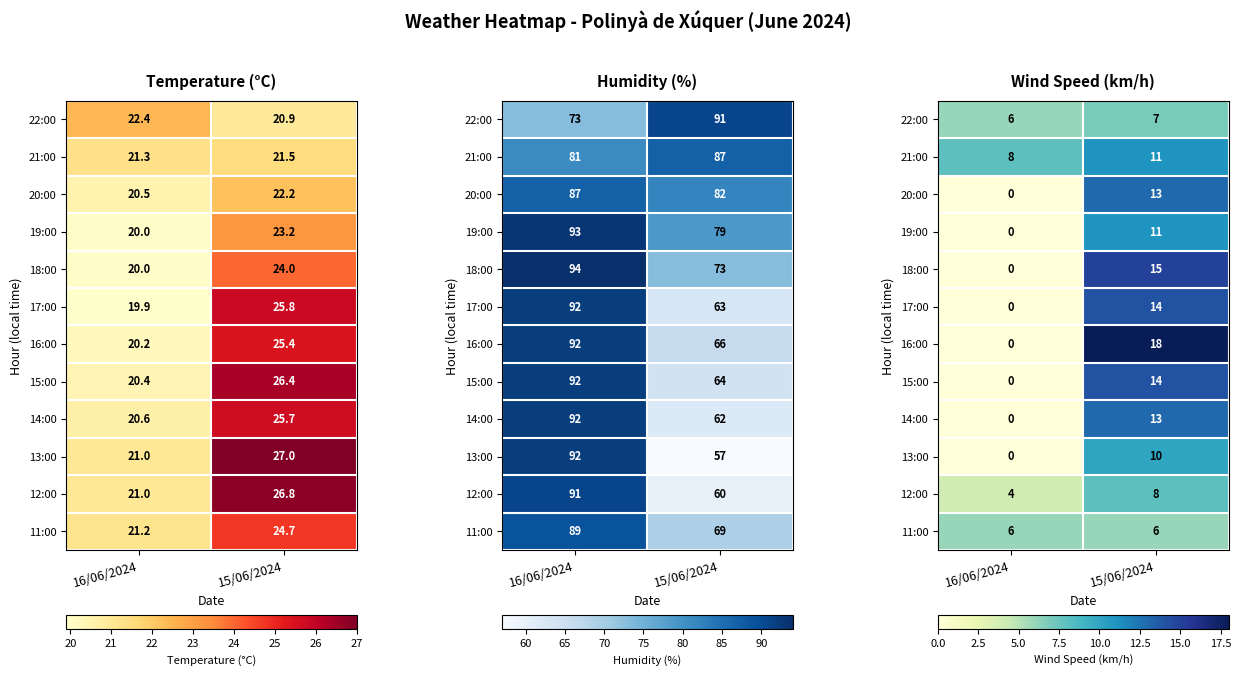

How many series are shown in this chart?

12